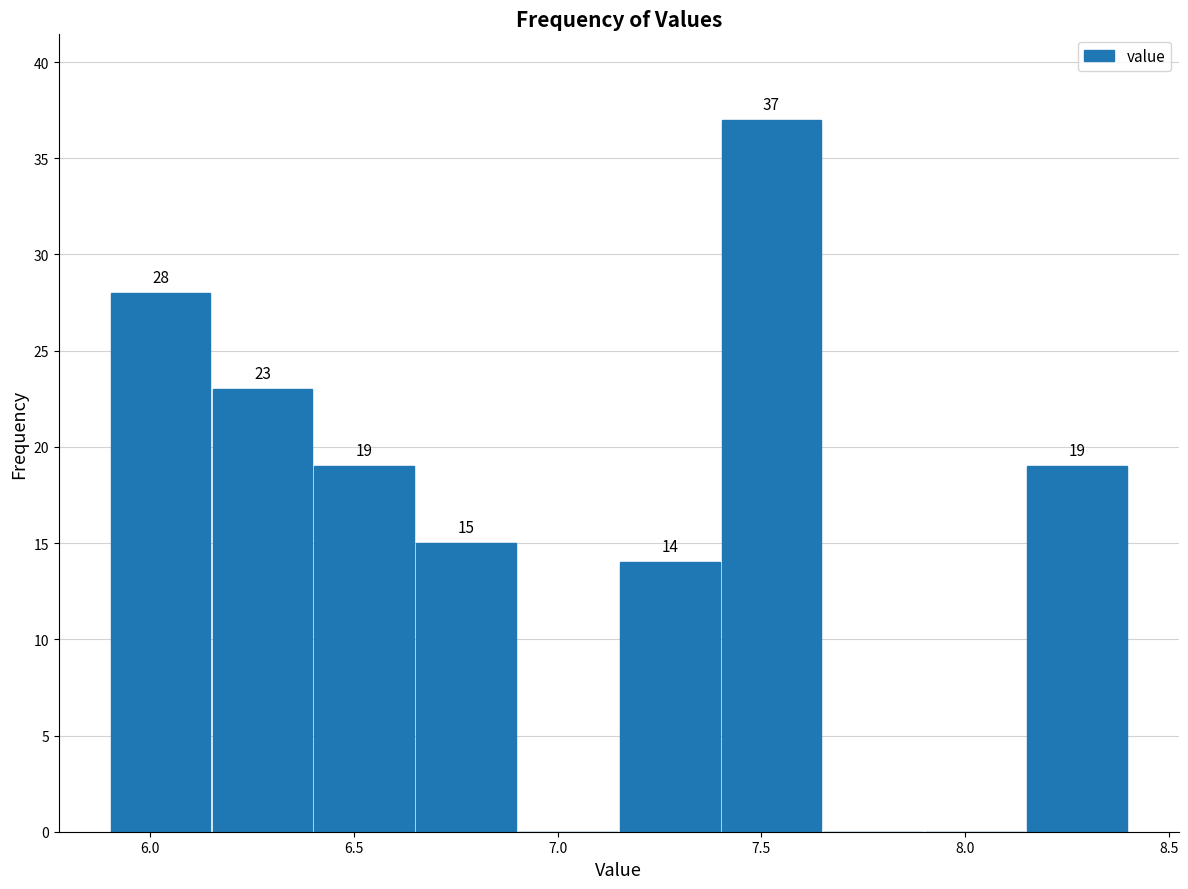

Which range on the x-axis has the tallest bar?

7.40 to 7.65